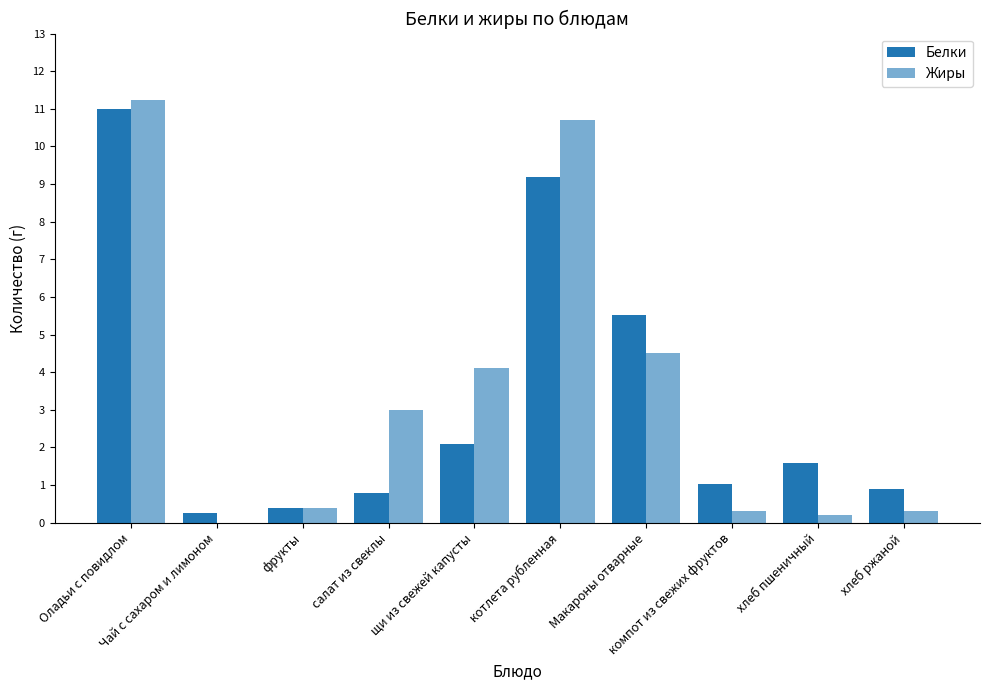

How many groups of bars are there?

10